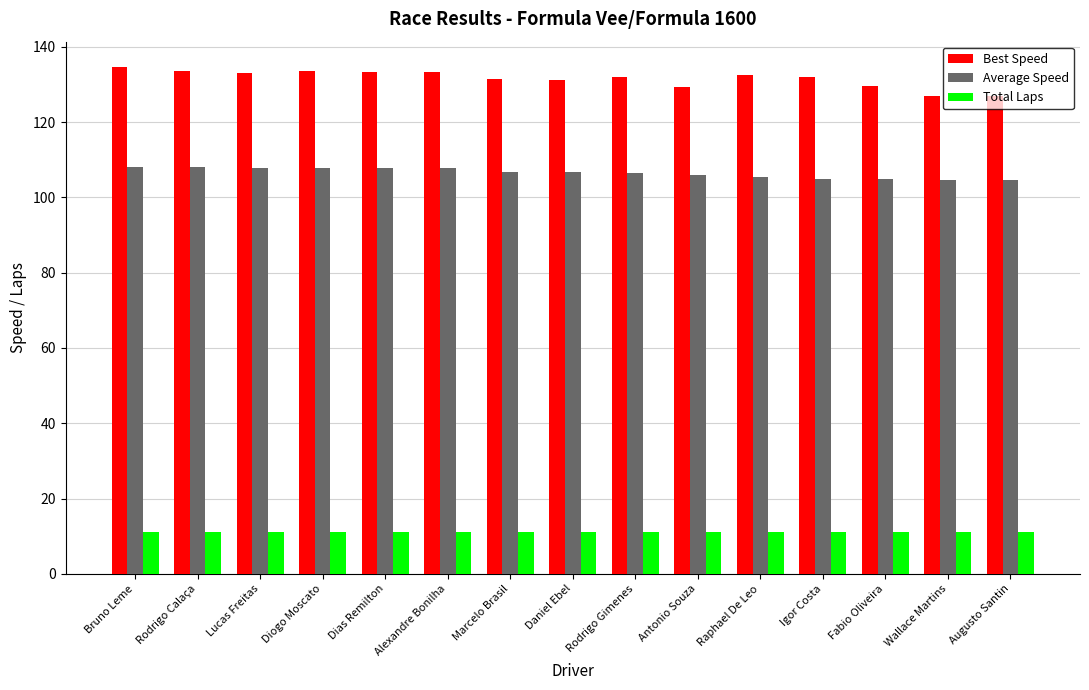

At Diogo Moscato, list the series in order from smallest to largest.

Total Laps, Average Speed, Best Speed